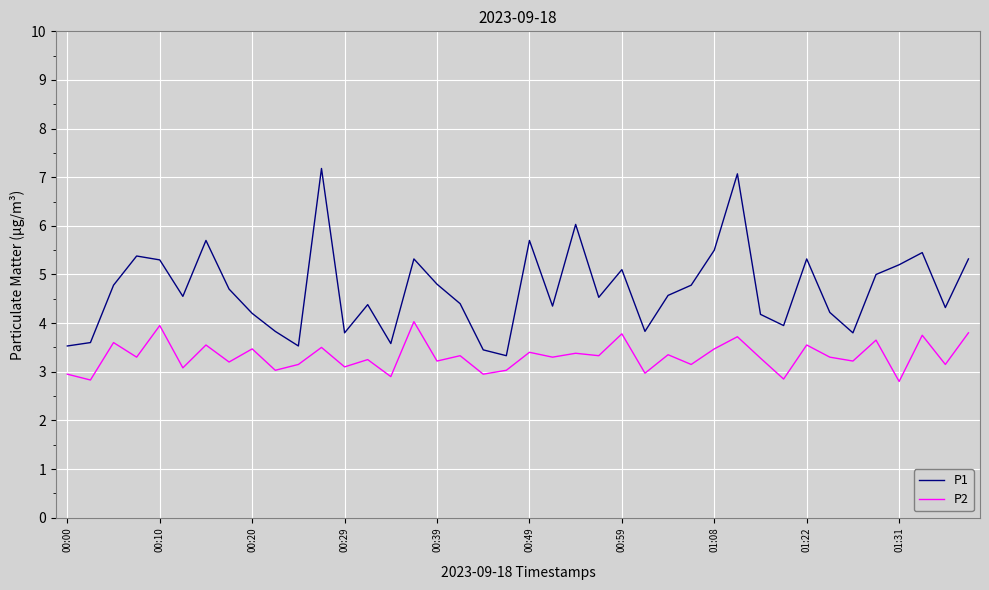

True or false: P1 and P2 cross at least once.

False